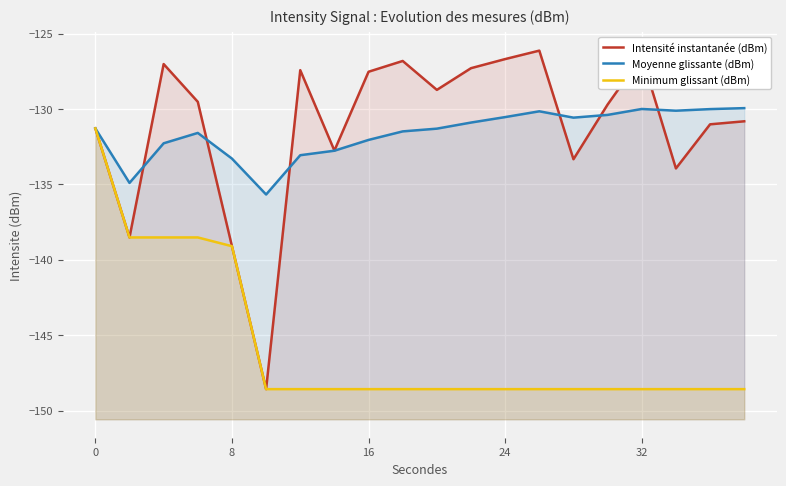

How many data points in Moyenne glissante (dBm) are less than -131?

11